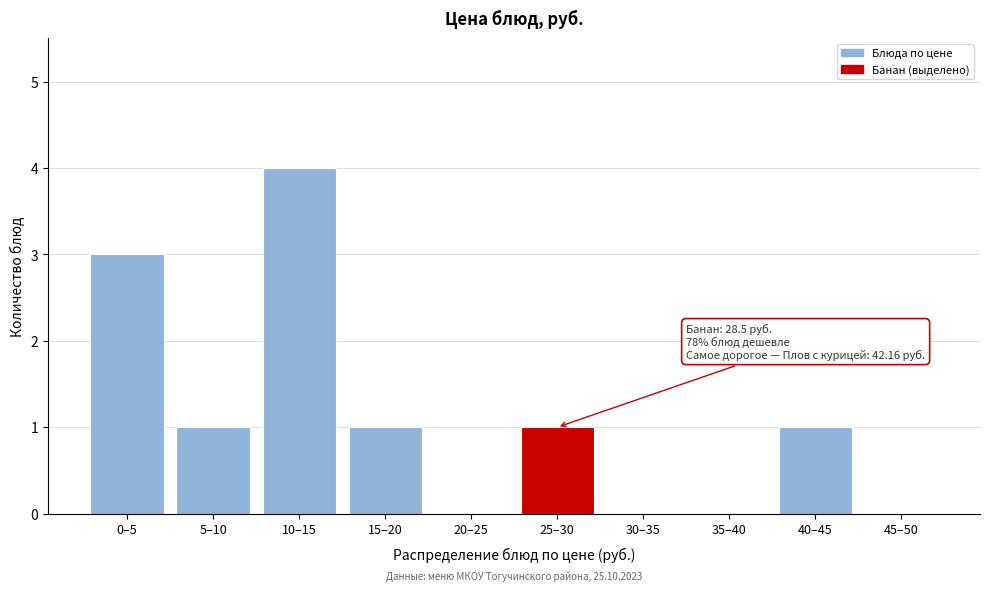

Reading left to right, transcribe all the data shown in this chart.

0–5=3	5–10=1	10–15=4	15–20=1	20–25=0	25–30=1	30–35=0	35–40=0	40–45=1	45–50=0